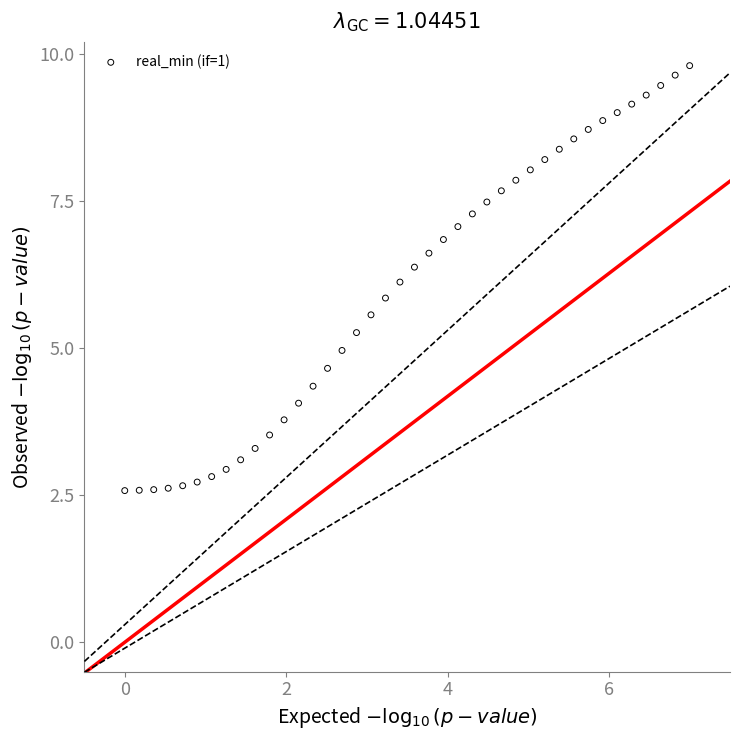

What is the range of Y values (max minus min)?

7.2